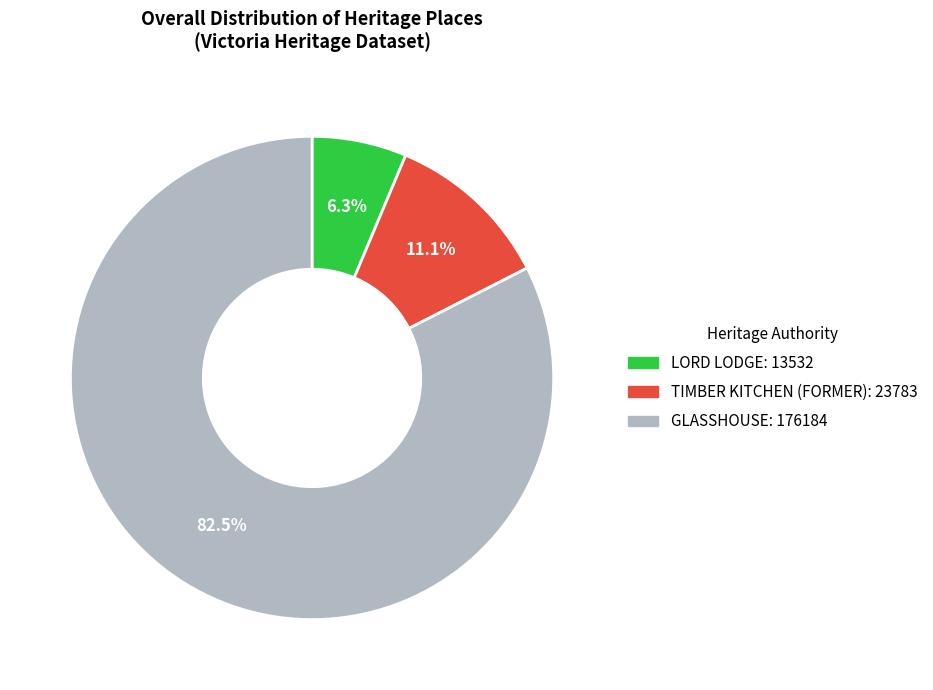

Rank the categories by value from lowest to highest.

LORD LODGE, TIMBER KITCHEN (FORMER), GLASSHOUSE